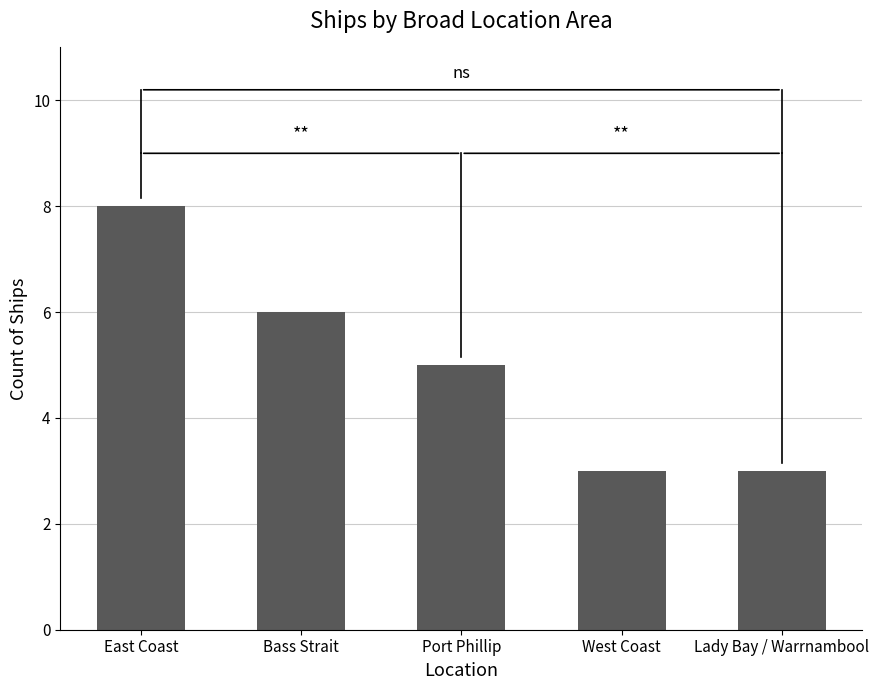

How many bars are there in total?

5